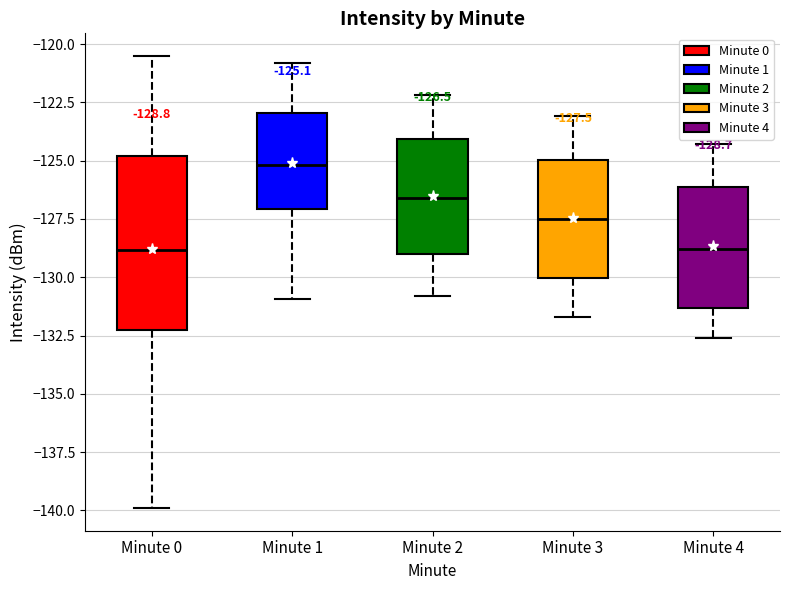

Which box is the tallest, from its lower edge to its upper edge?

Minute 0